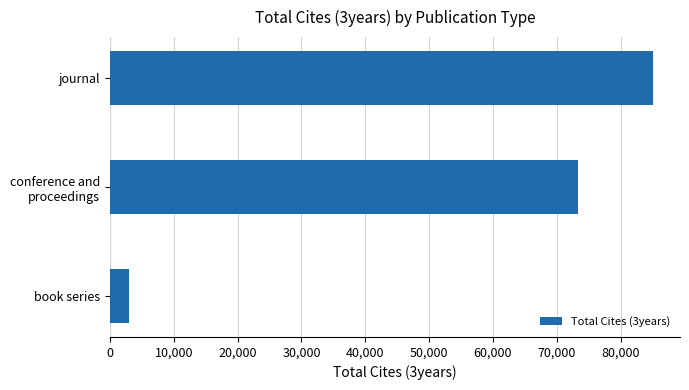

Are the bars grouped side by side (vs. stacked)?

No